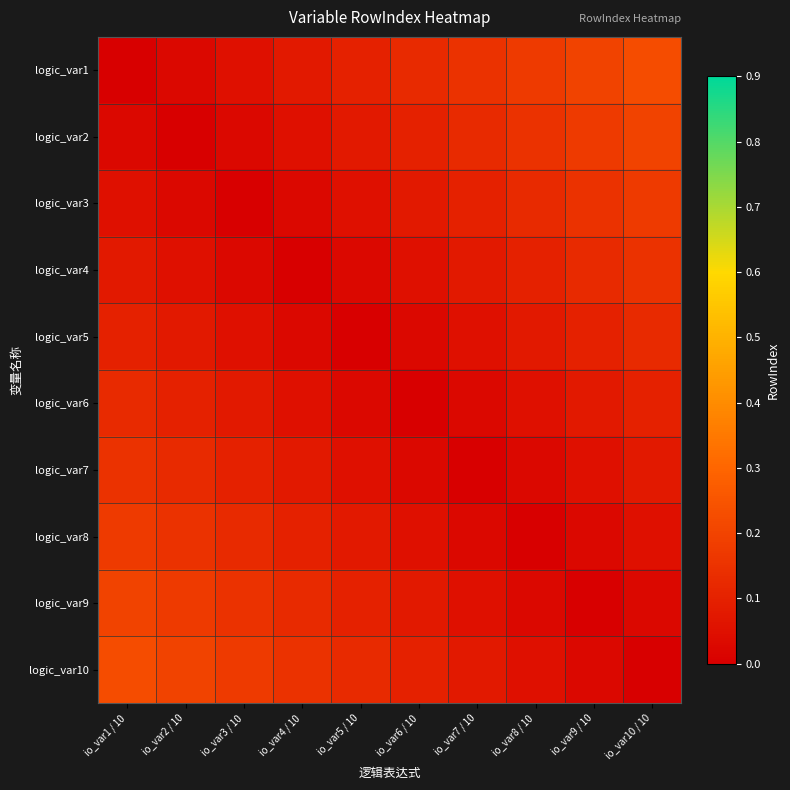

Between io_var1 / 10 and io_var10 / 10, which series saw the biggest shift?

logic_var1